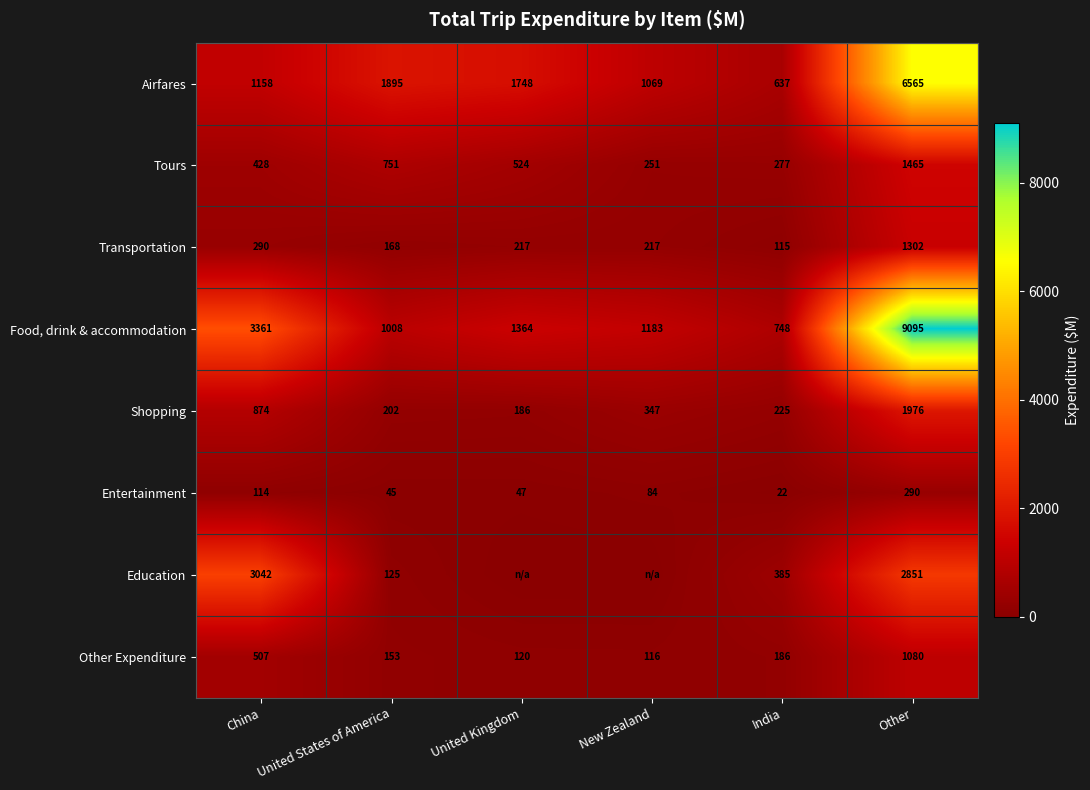

Which series changed the most between China and Other?

Food, drink & accommodation